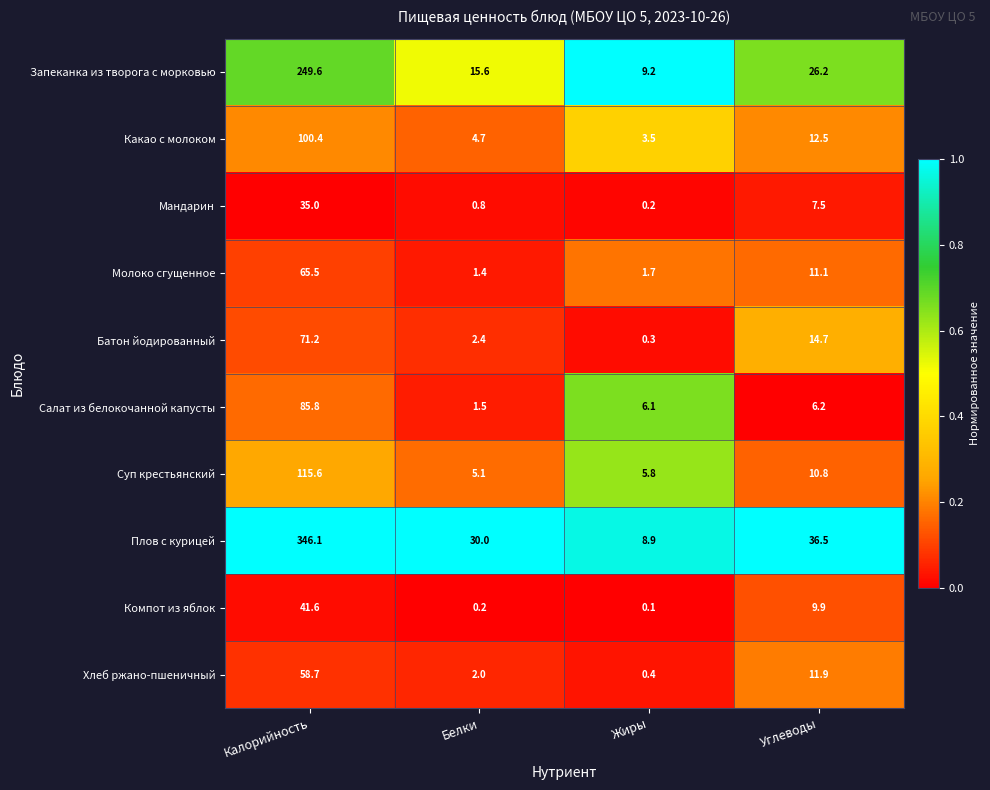

How many categories are shown in the chart?

4